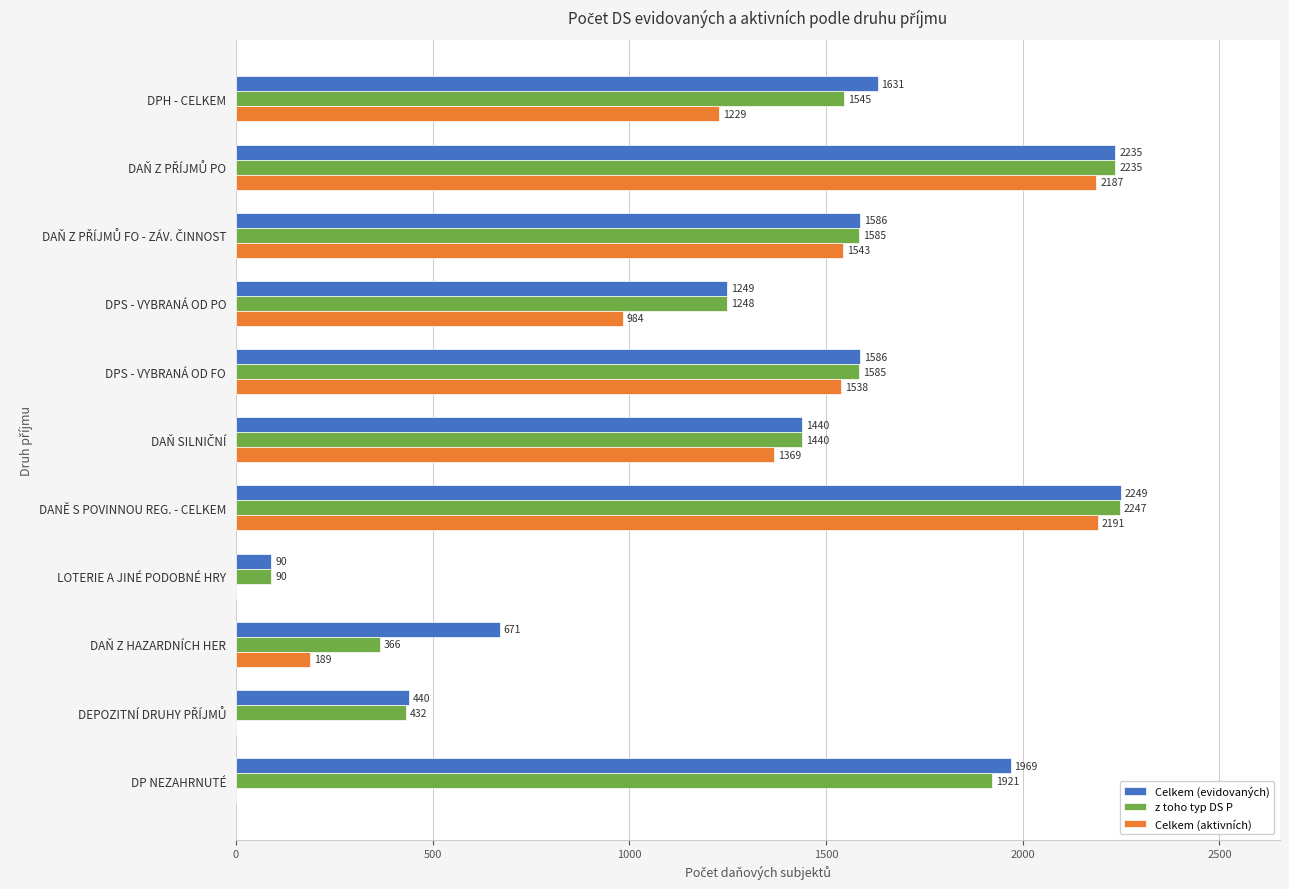

Which series has the widest spread of values?

Celkem (aktivních)